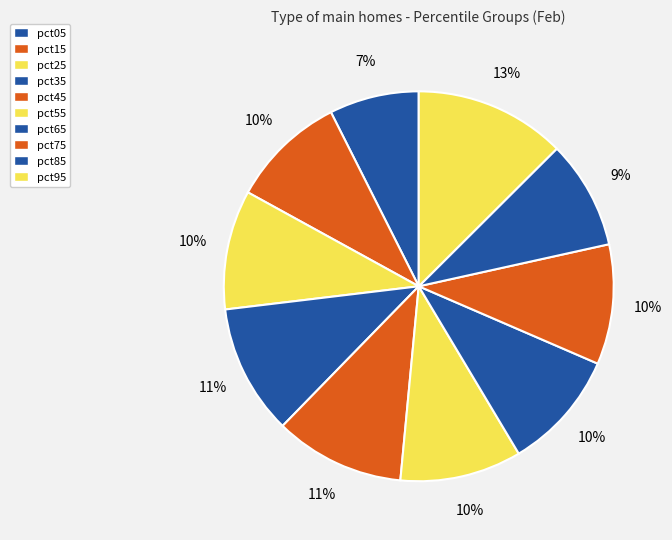

Count the number of slices in the pie.

10